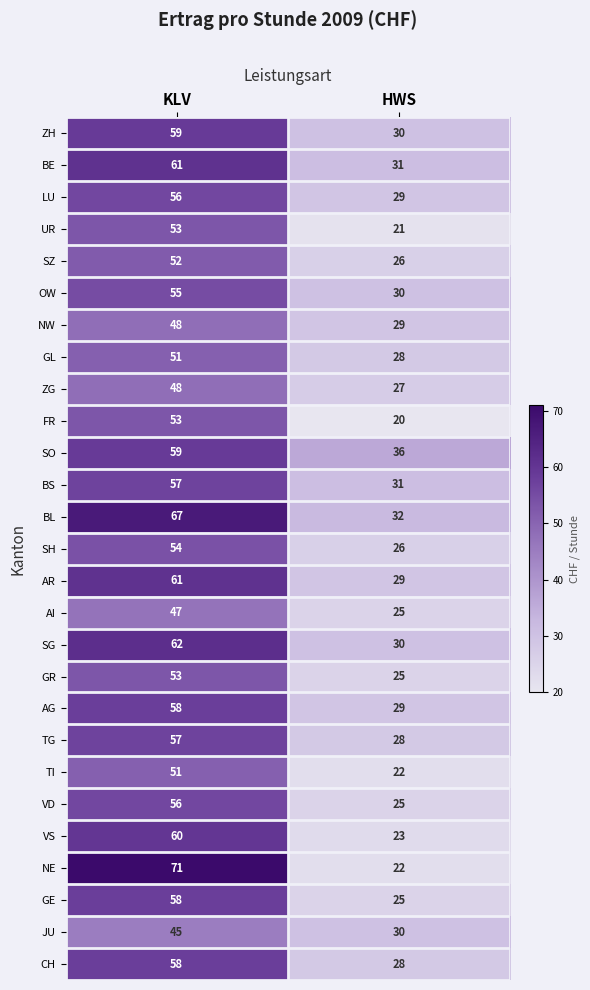

What is the maximum value shown in the chart?

71